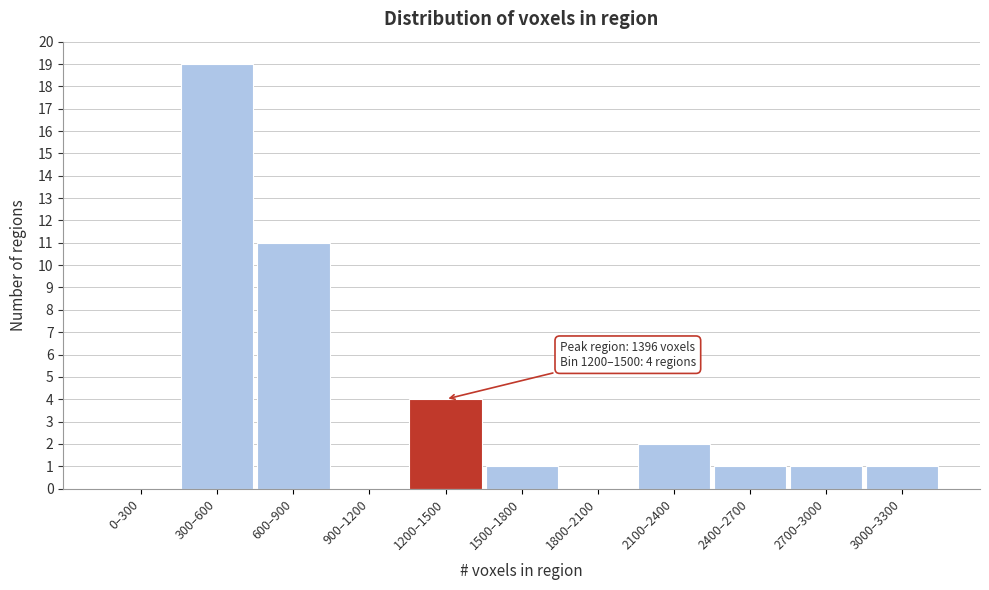

Reading left to right, extract all data points from this chart.

0–300=0	300–600=19	600–900=11	900–1200=0	1200–1500=4	1500–1800=1	1800–2100=0	2100–2400=2	2400–2700=1	2700–3000=1	3000–3300=1